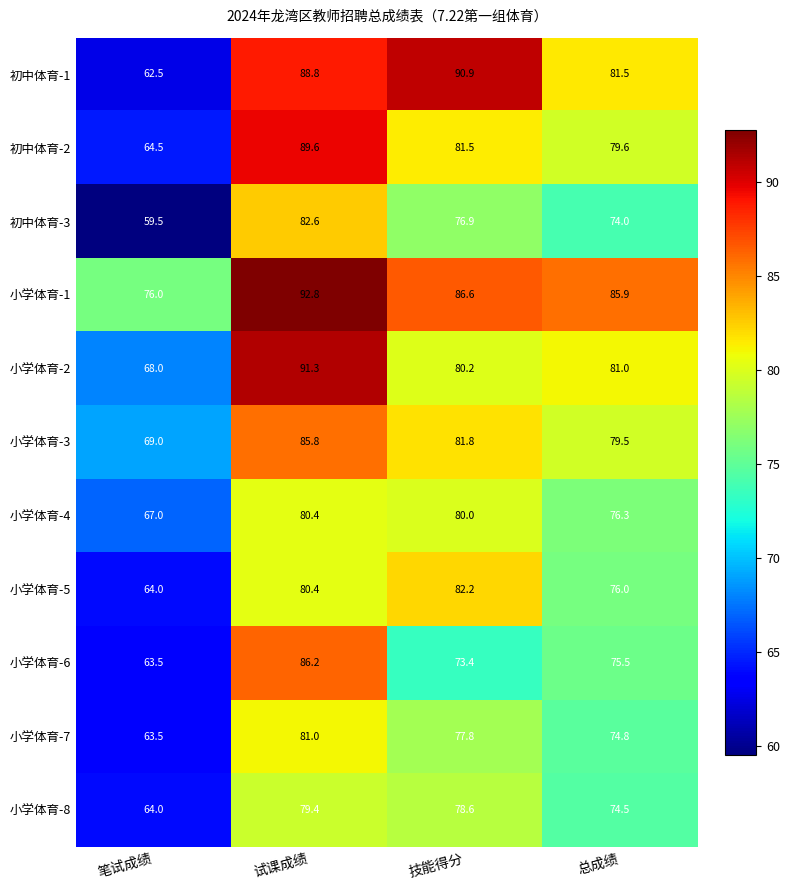

What is the greatest value displayed?

92.8